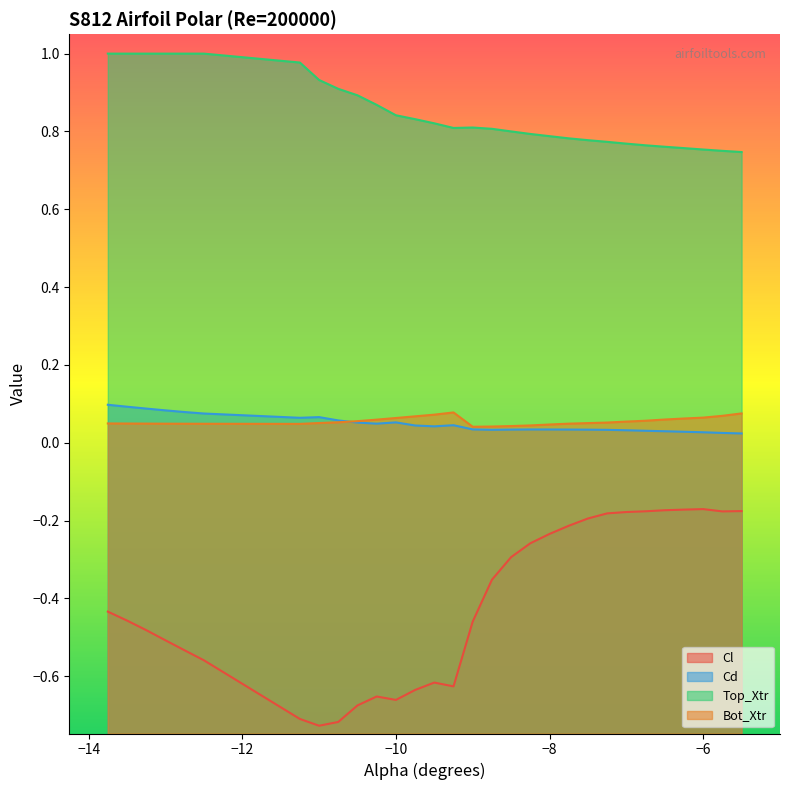

What is the greatest value displayed?

1.0